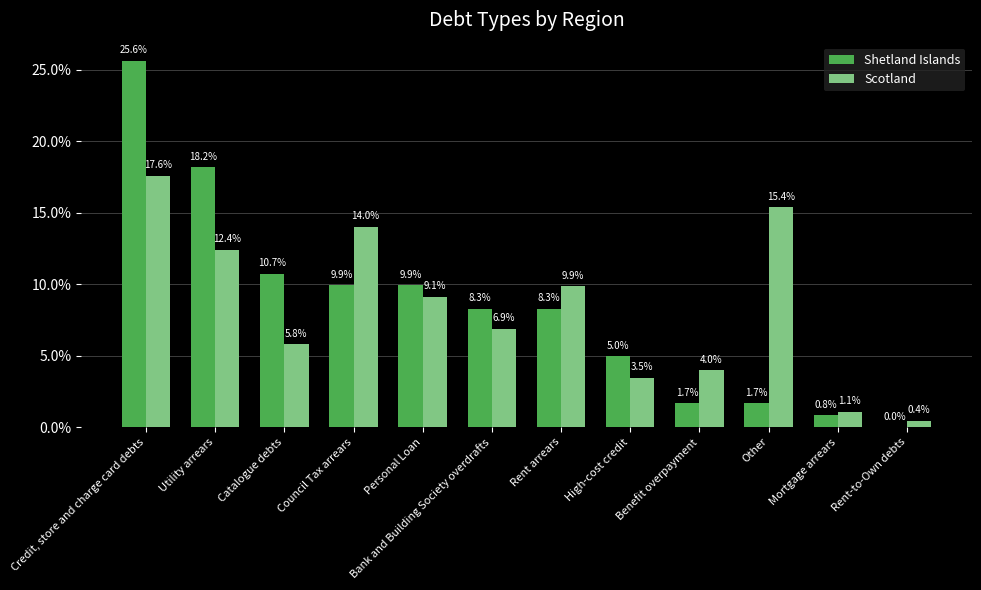

Does the chart contain stacked bars?

No